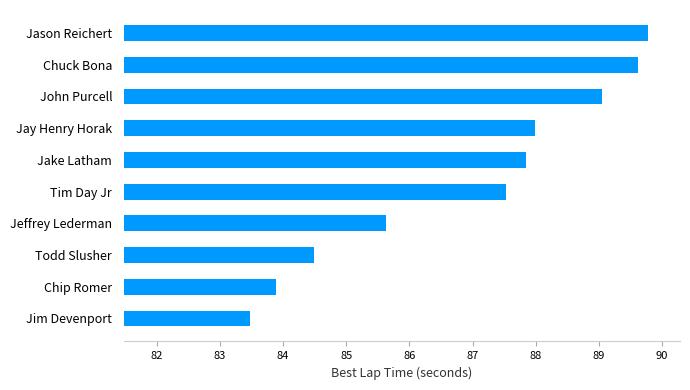

How many series are shown in this chart?

1